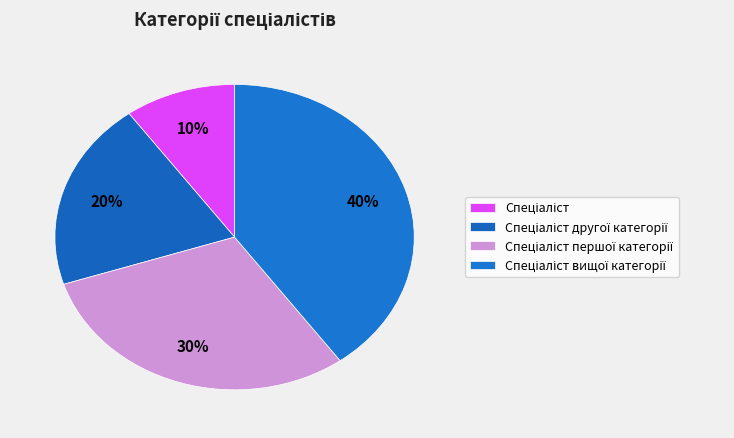

To the nearest percent, what is the combined percentage of Спеціаліст першої категорії and Спеціаліст вищої категорії?

70%